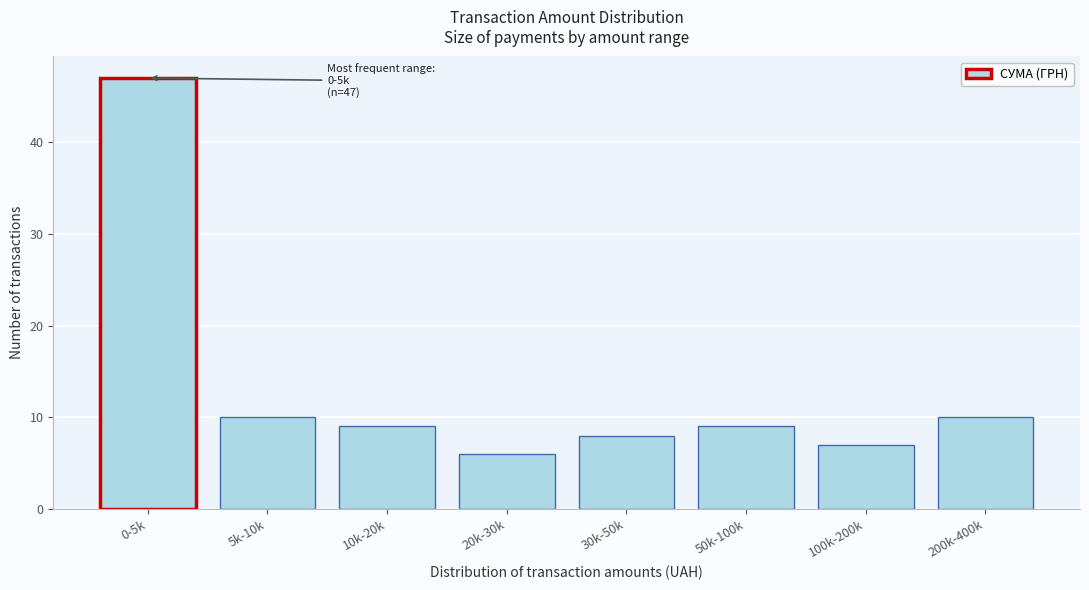

Reading right to left, list all the values displayed in this chart.

200k-400k=10	100k-200k=7	50k-100k=9	30k-50k=8	20k-30k=6	10k-20k=9	5k-10k=10	0-5k=47